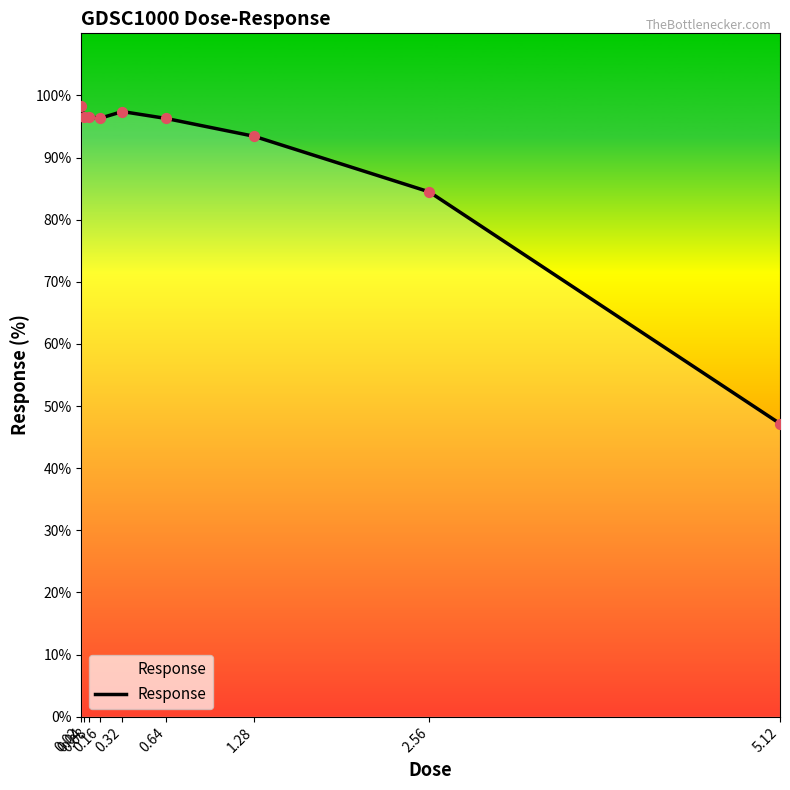

Between 0.16 and 5.12, which is larger?

0.16